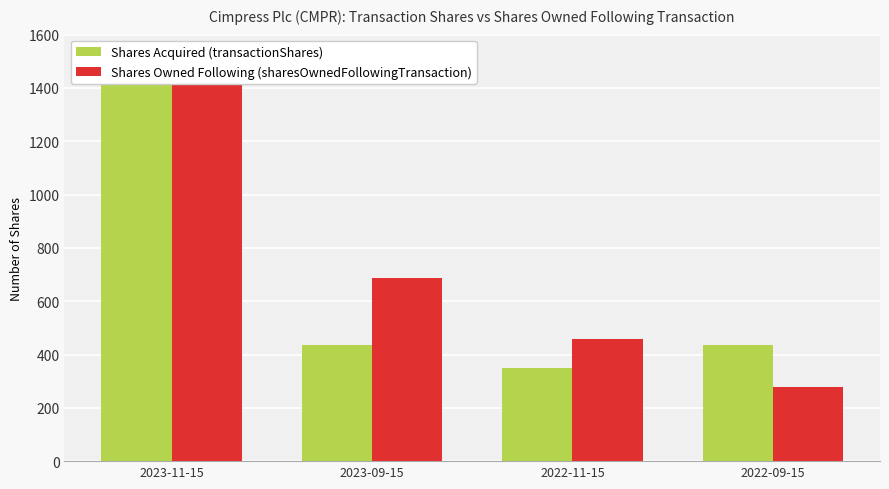

Where does the Shares Owned Following (sharesOwnedFollowingTransaction) series first go above 686?

2023-11-15